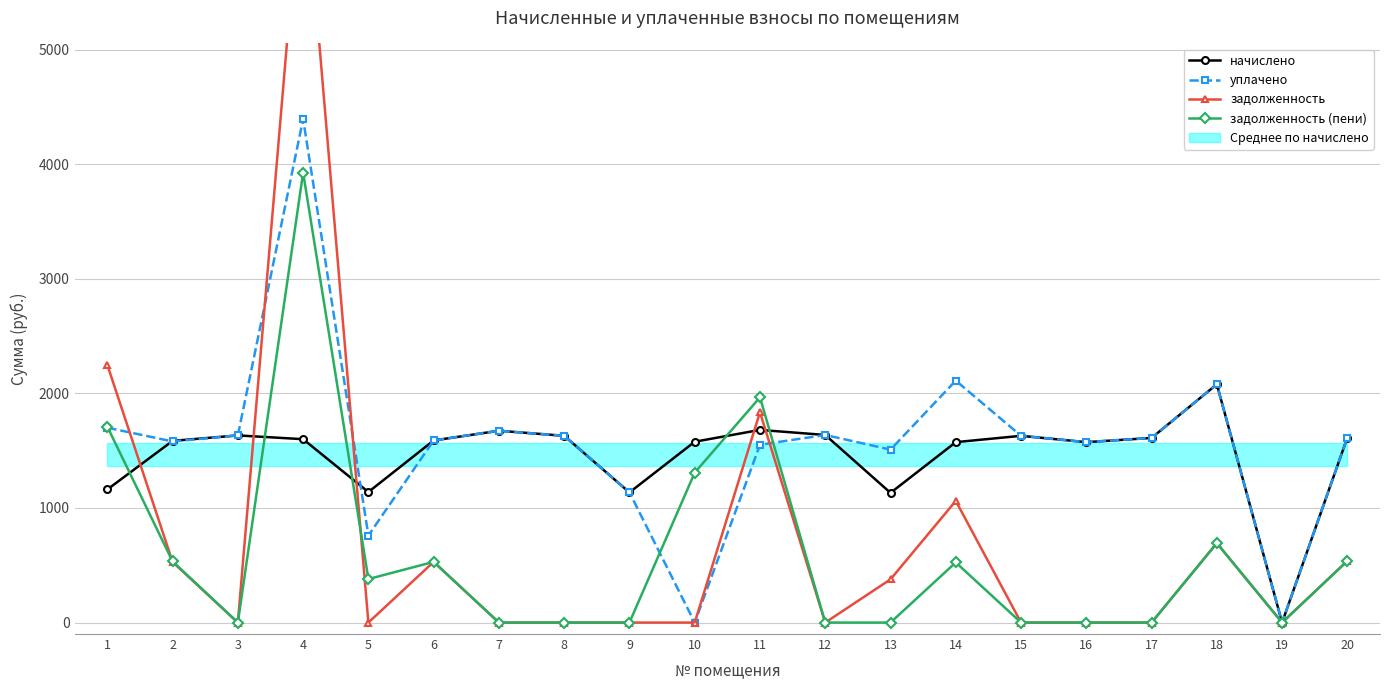

List the series in order of their peak value, highest first.

задолженность, уплачено, задолженность (пени), начислено